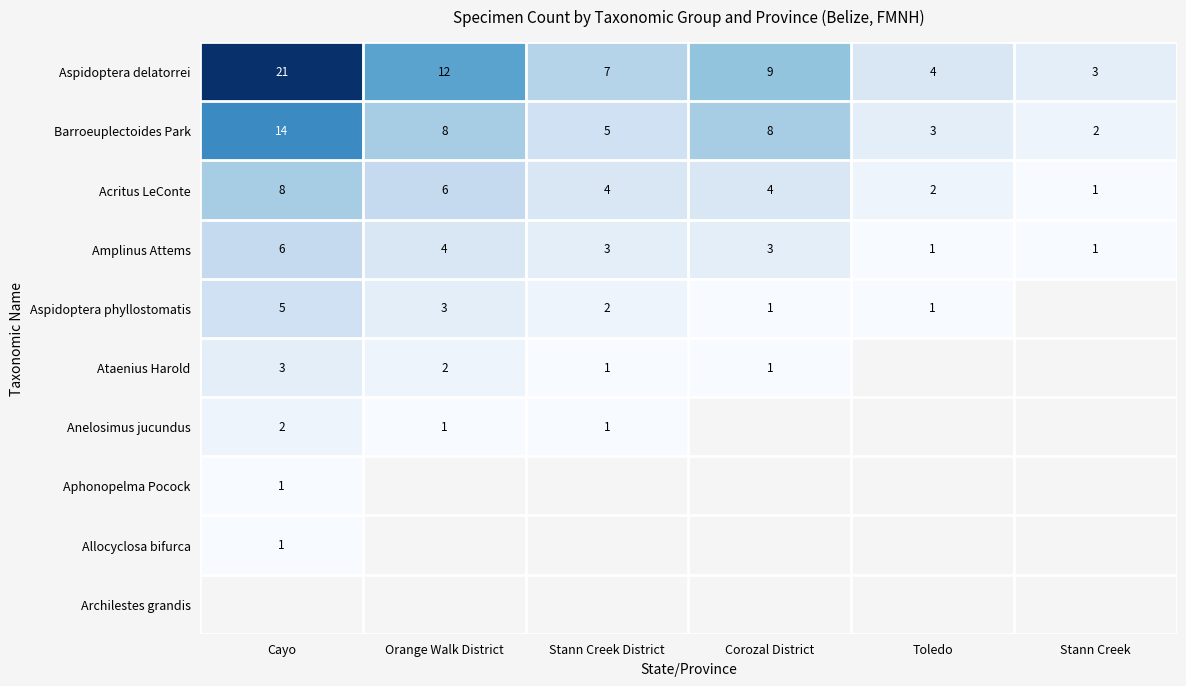

List the labels in order of Aspidoptera delatorrei value, largest first.

Cayo, Orange Walk District, Corozal District, Stann Creek District, Toledo, Stann Creek